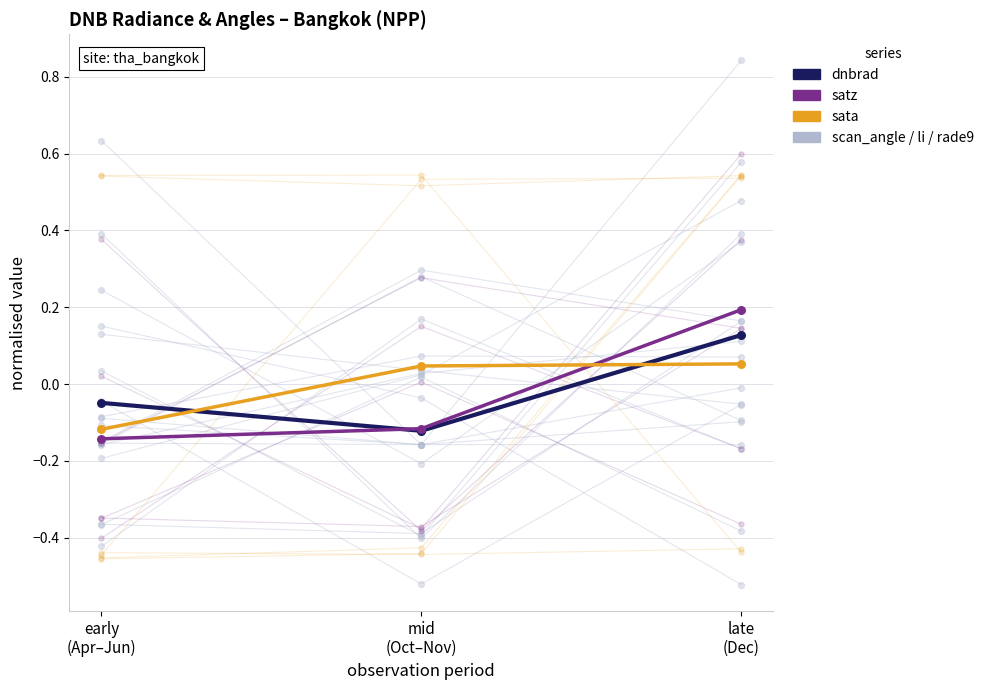

Which series reaches the minimum Y coordinate?

satz